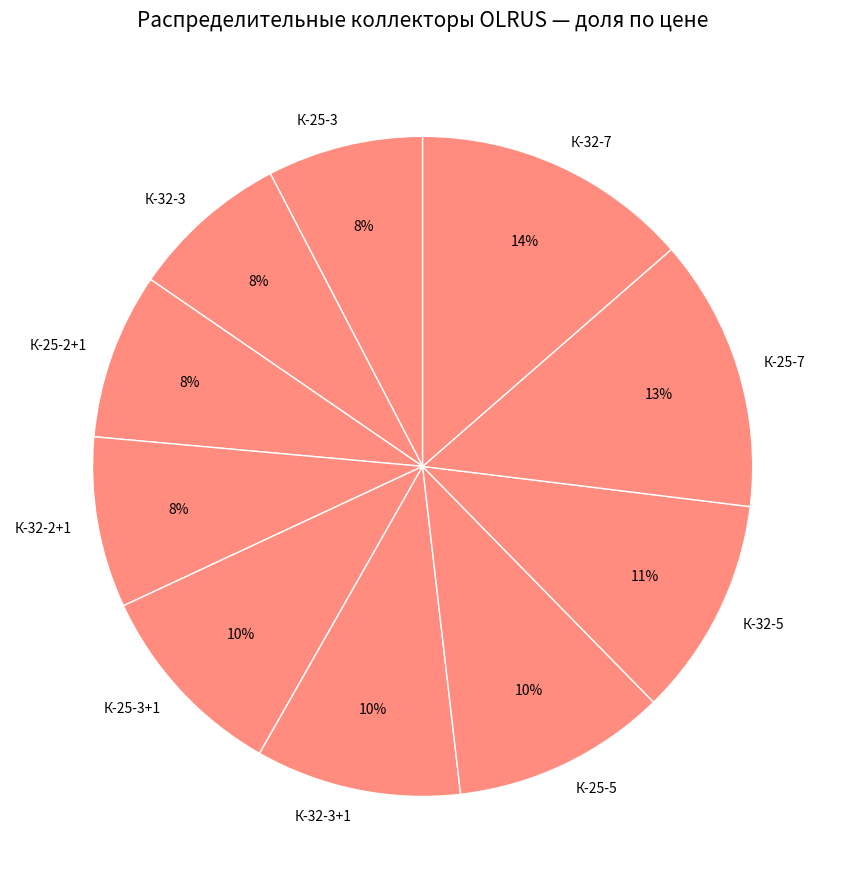

Combined, do К-25-7 and К-25-3 account for over 50%?

No